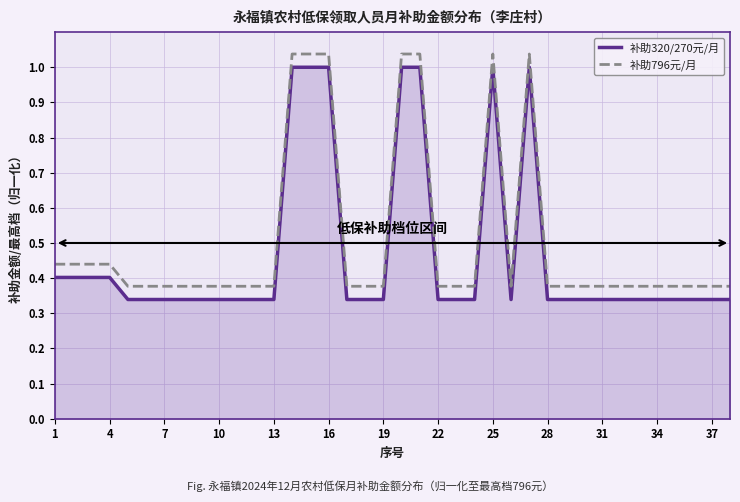

What is the difference between the maximum and minimum values in the 补助320/270元/月 series?

0.7